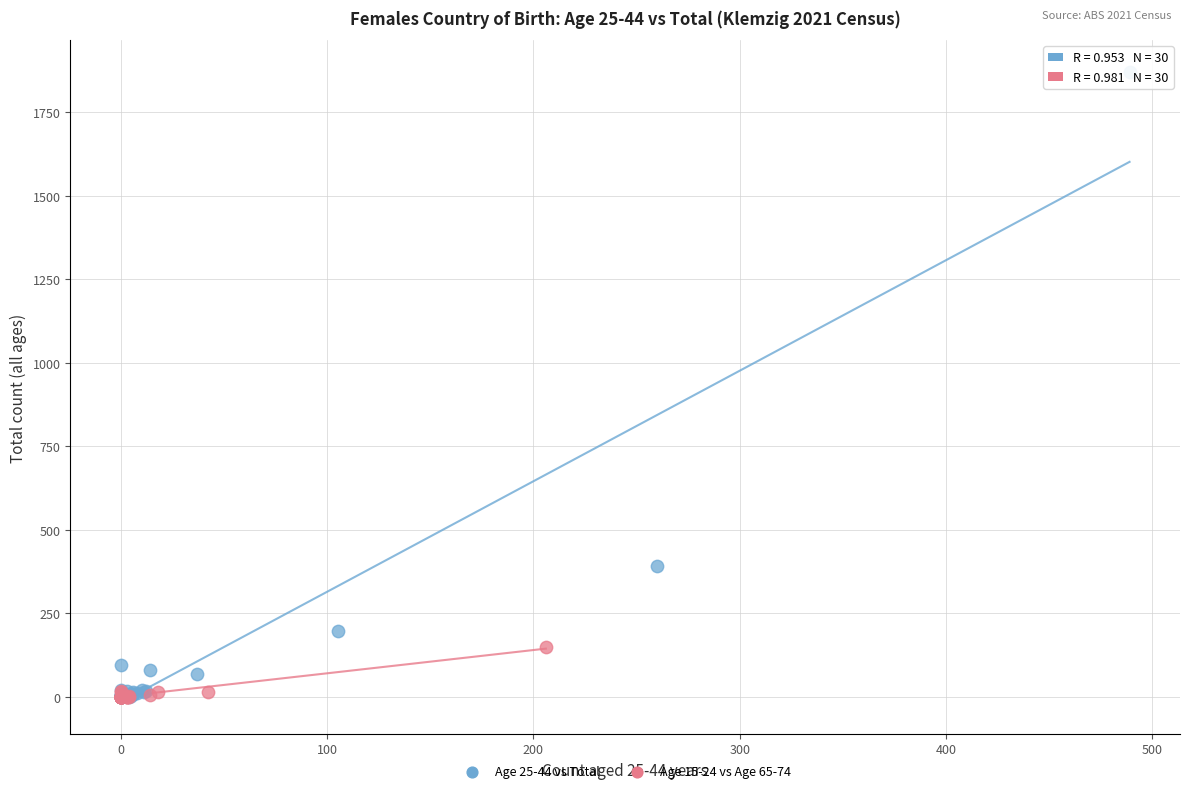

What are all the series names shown in the legend?

Age 25-44 vs Total, Age 15-24 vs Age 65-74